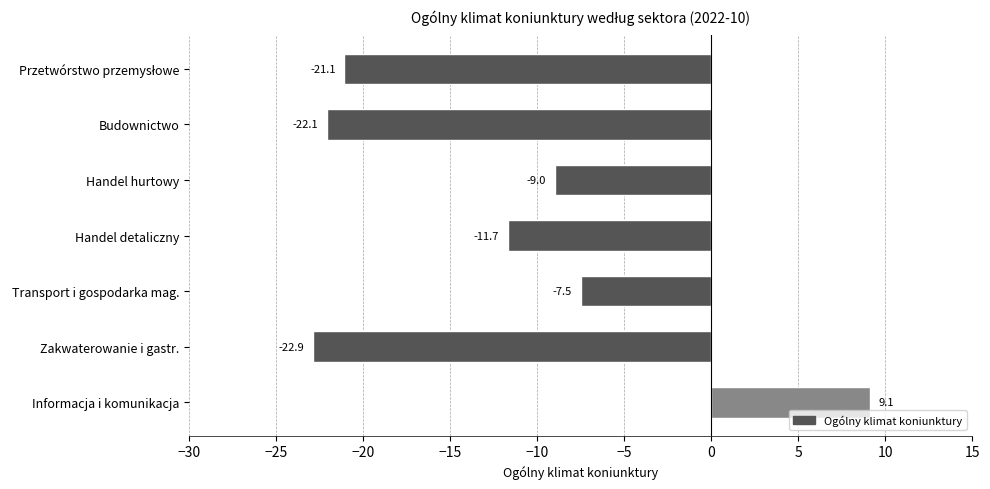

How many positive values are there?

1